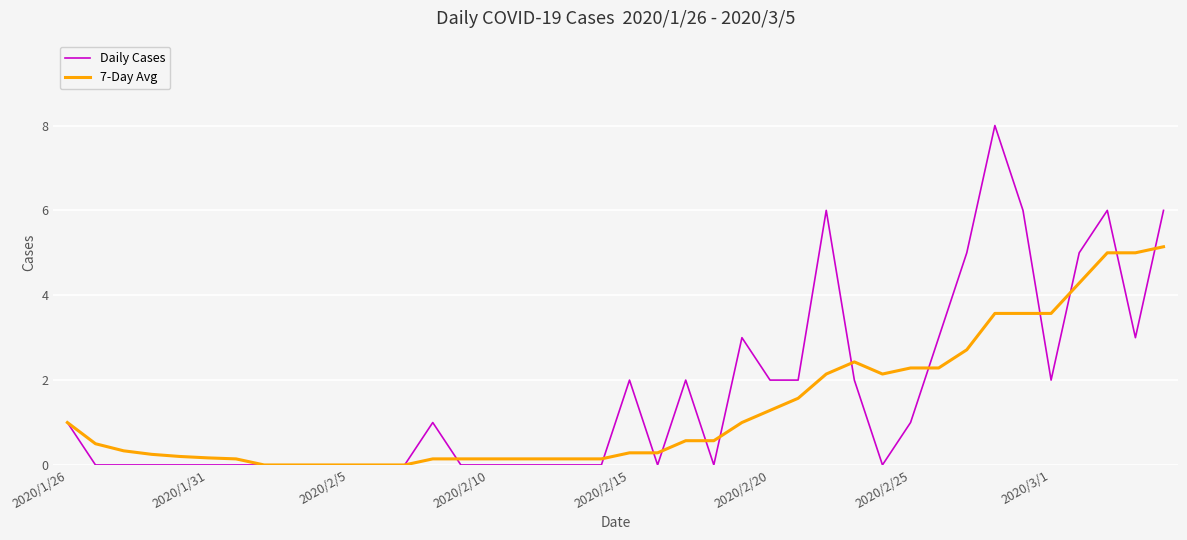

Which series has the largest range (max minus min)?

Daily Cases